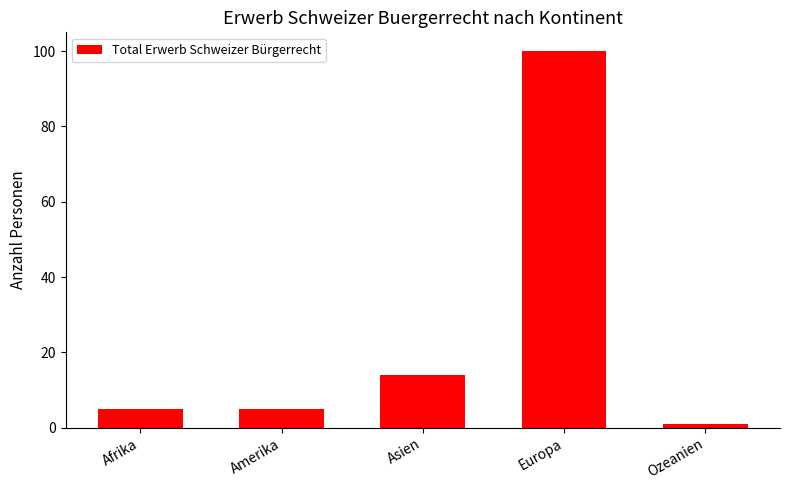

What is the label of the 3rd bar from the left?

Asien